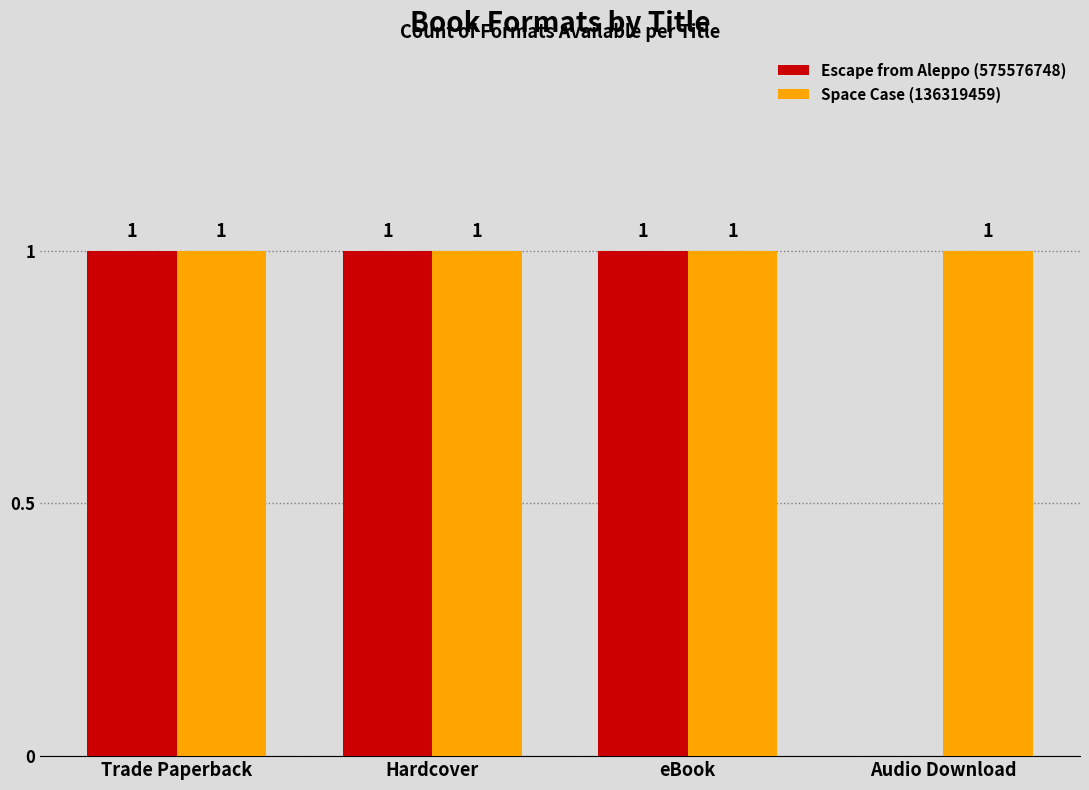

True or false: Space Case (136319459) has a value of 0 at Audio Download.

False